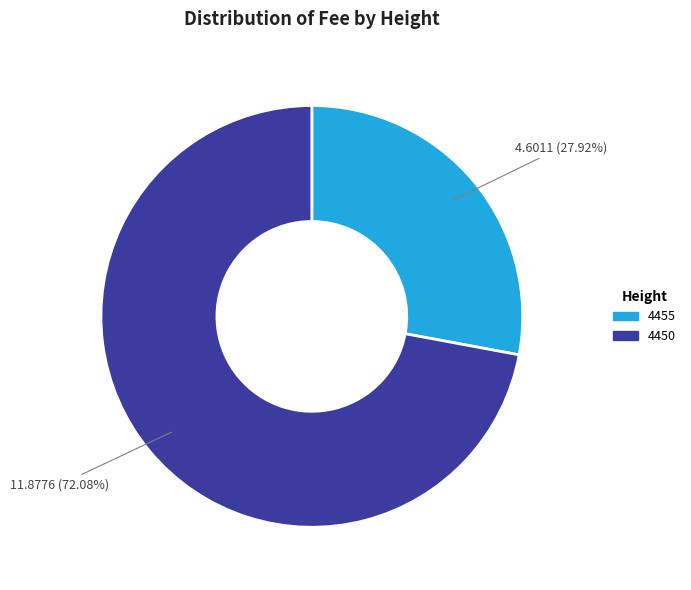

The 4455 slice represents 28% of the pie. True or false?

True